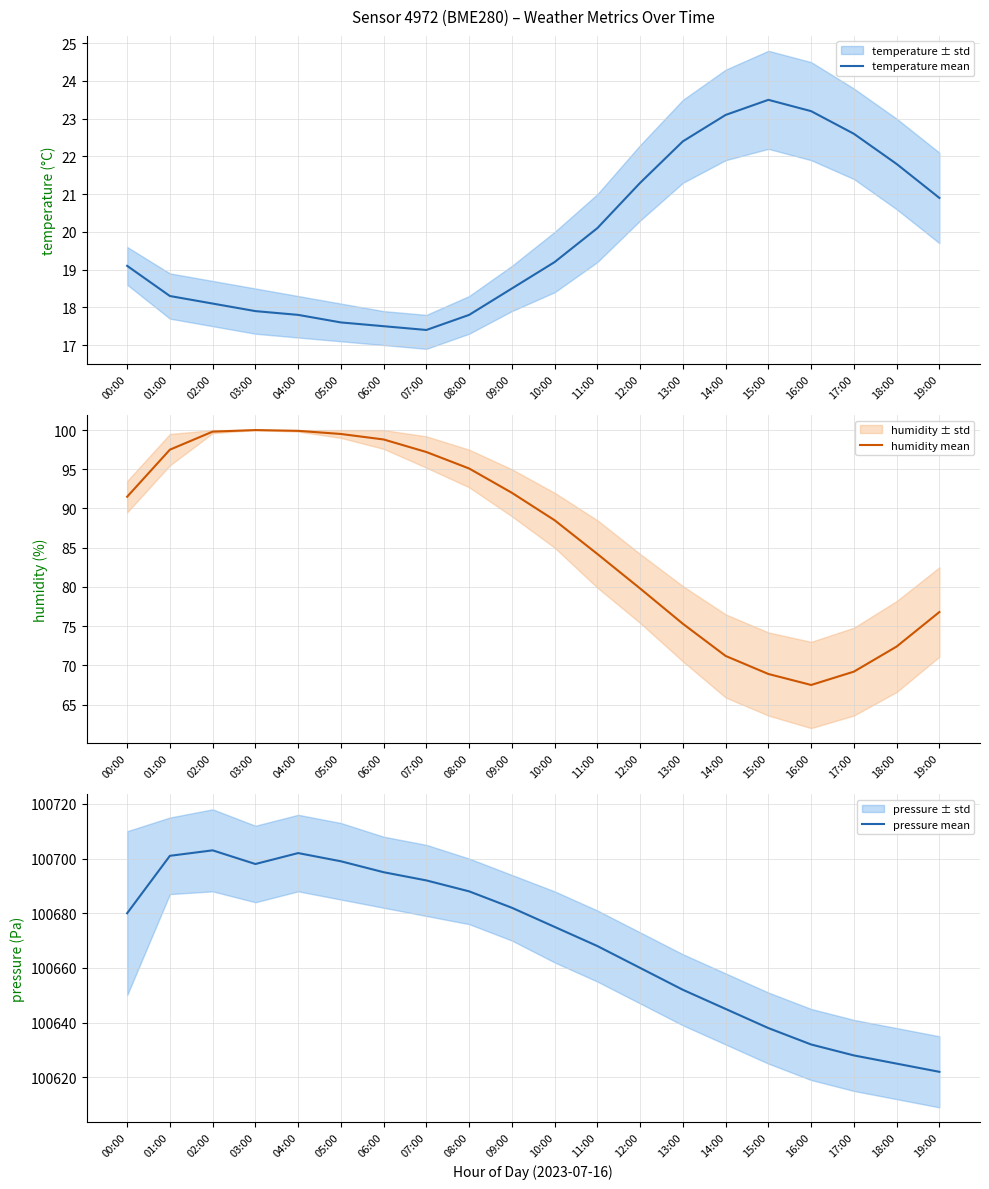

True or false: temperature mean and pressure mean cross at least once.

False